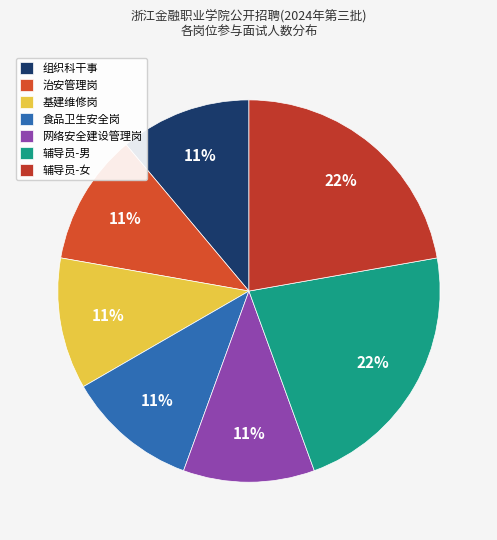

Is 辅导员-女 the majority of the pie?

No